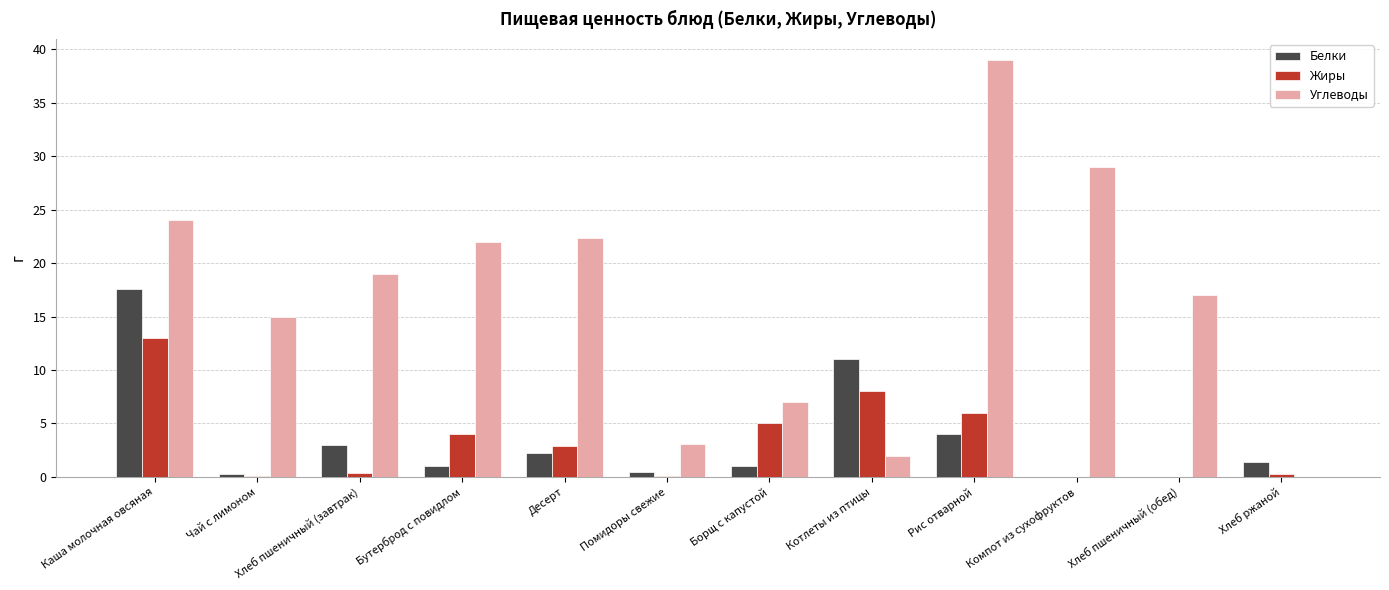

Is it true that Углеводы equals 2.0 at Котлеты из птицы?

True